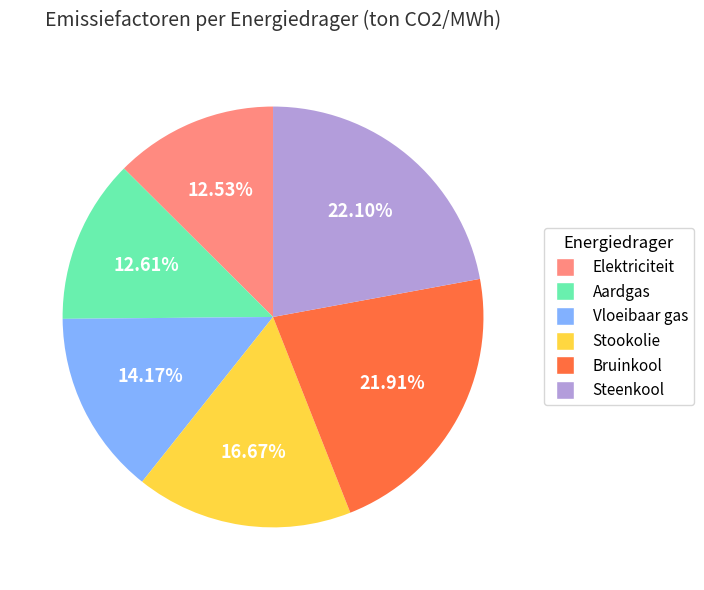

To the nearest percent, what is the difference between the Stookolie and Aardgas slice percentages?

4%